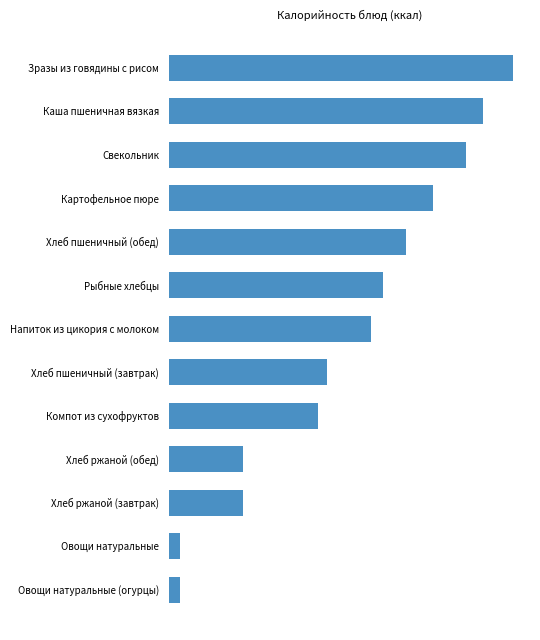

Does the chart contain stacked bars?

No